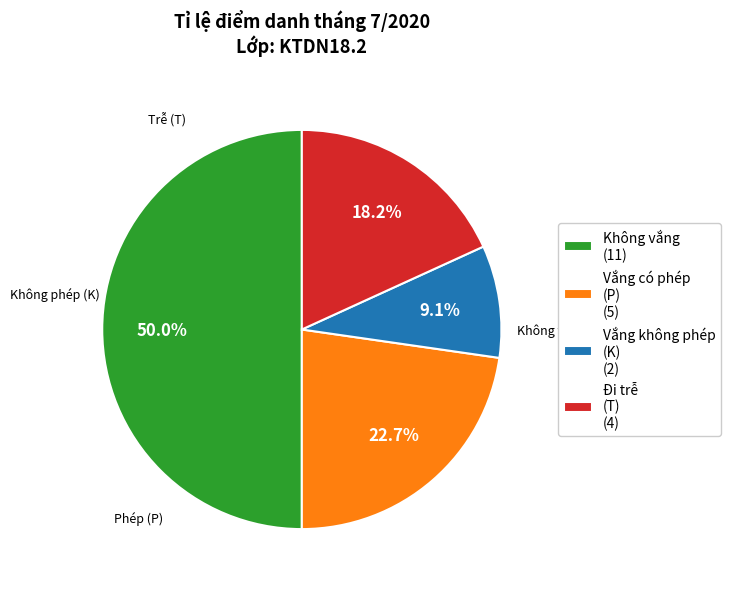

Rank the categories by value from lowest to highest.

Vắng không phép (K) (2), Đi trễ (T) (4), Vắng có phép (P) (5), Không vắng (11)